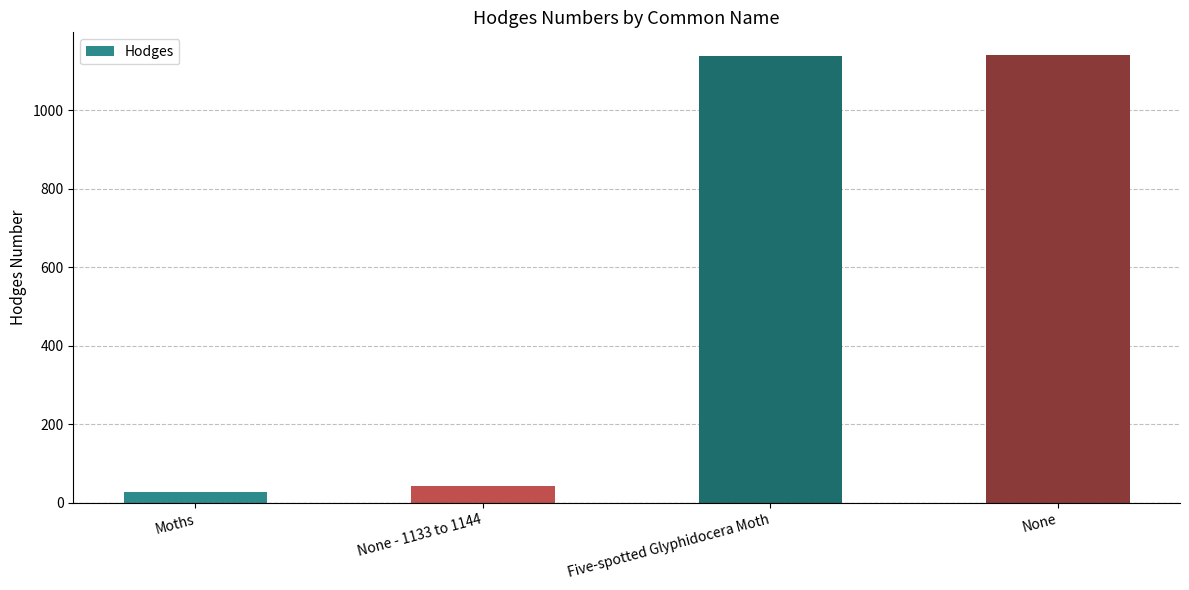

What is the sum of the values at Five-spotted Glyphidocera Moth and None?

2281.0